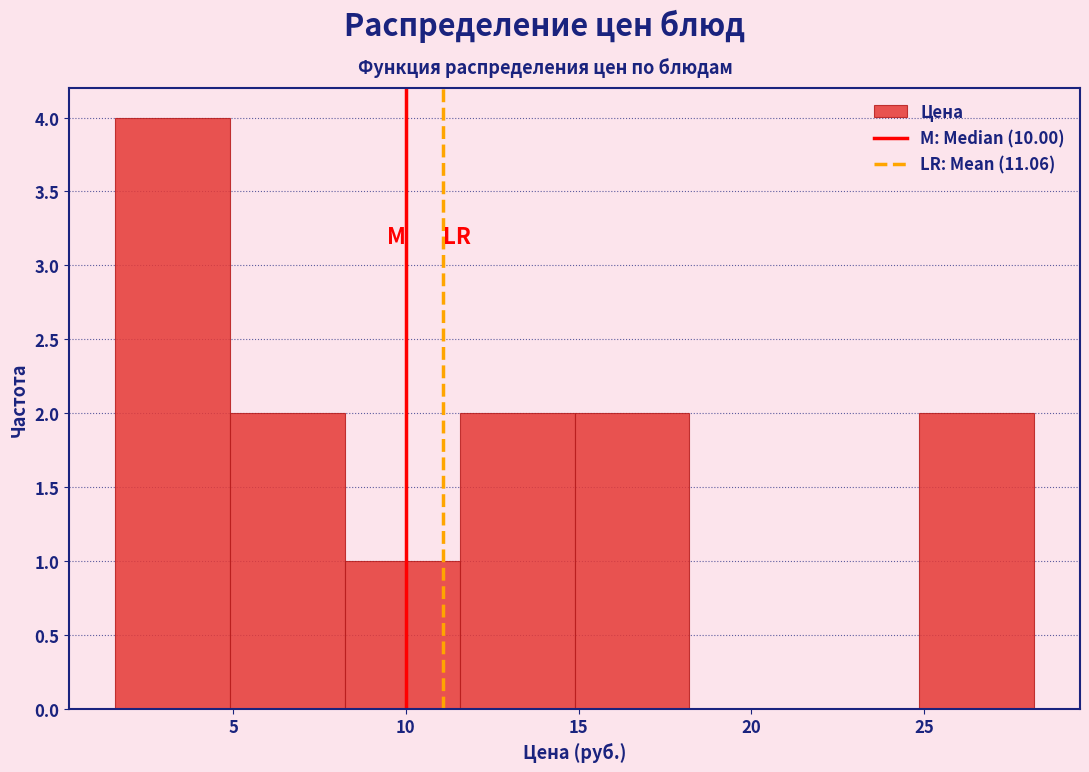

Which range on the x-axis has the tallest bar?

1.5 to 5.0